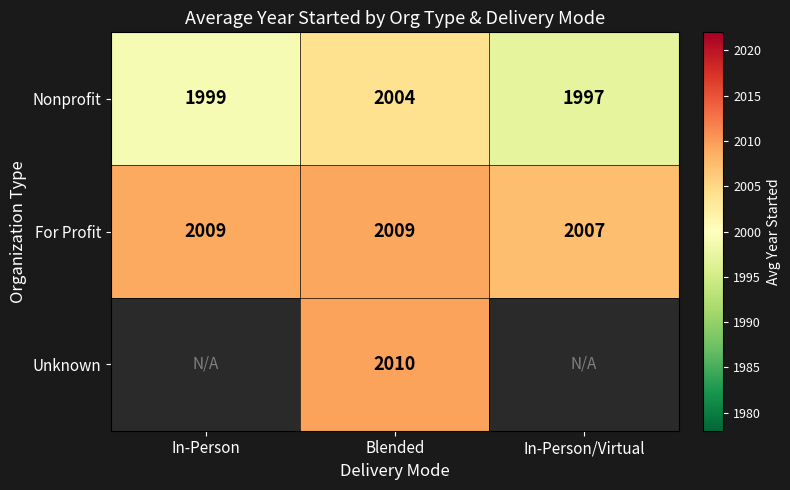

What is the difference between the maximum and minimum values in the Nonprofit series?

7